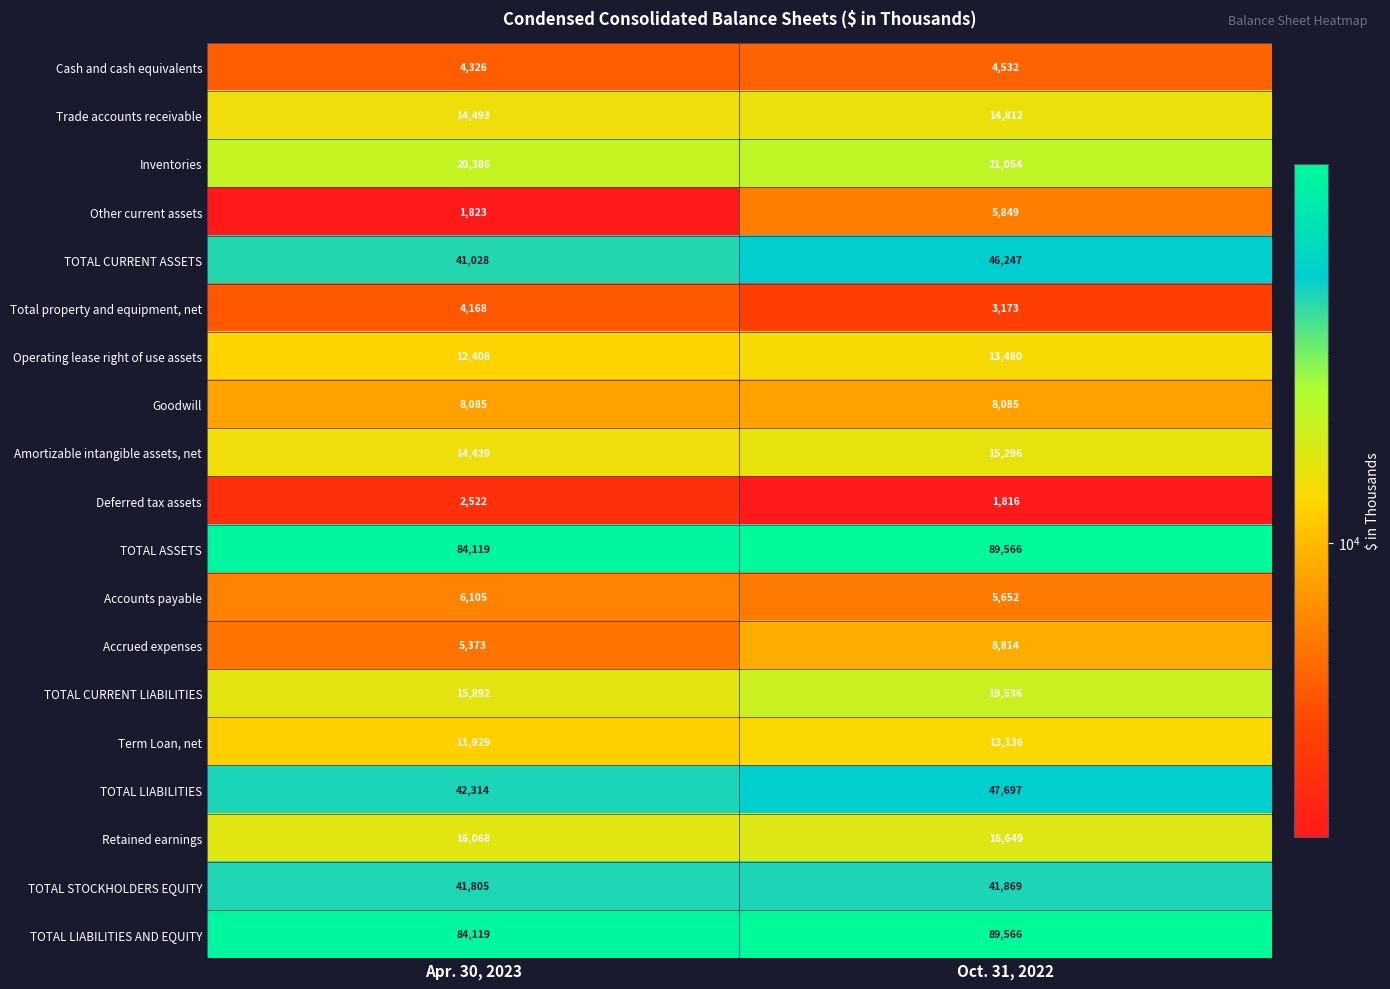

What is the sum of all TOTAL CURRENT LIABILITIES values?

35428